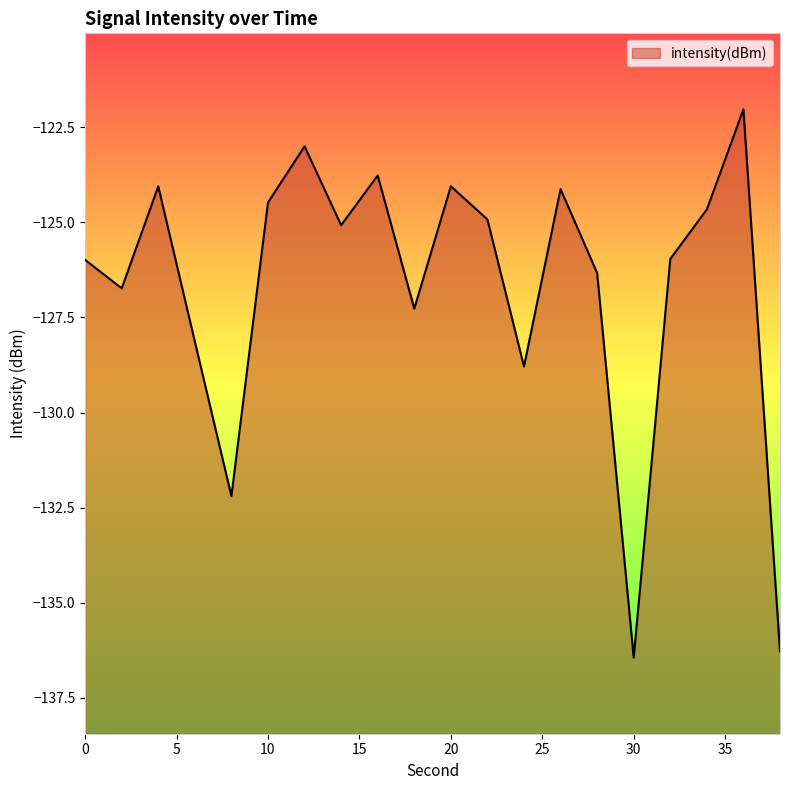

What is the average value?

-126.7